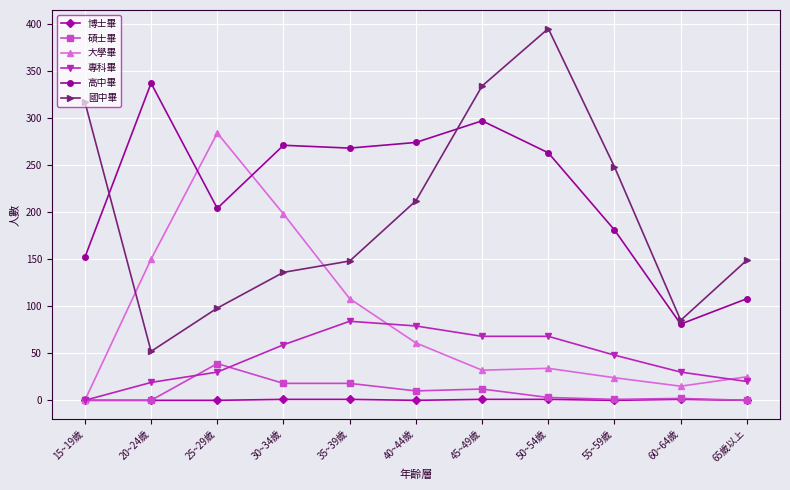

Is it true that 碩士畢 equals 0 at 15~19歲?

True